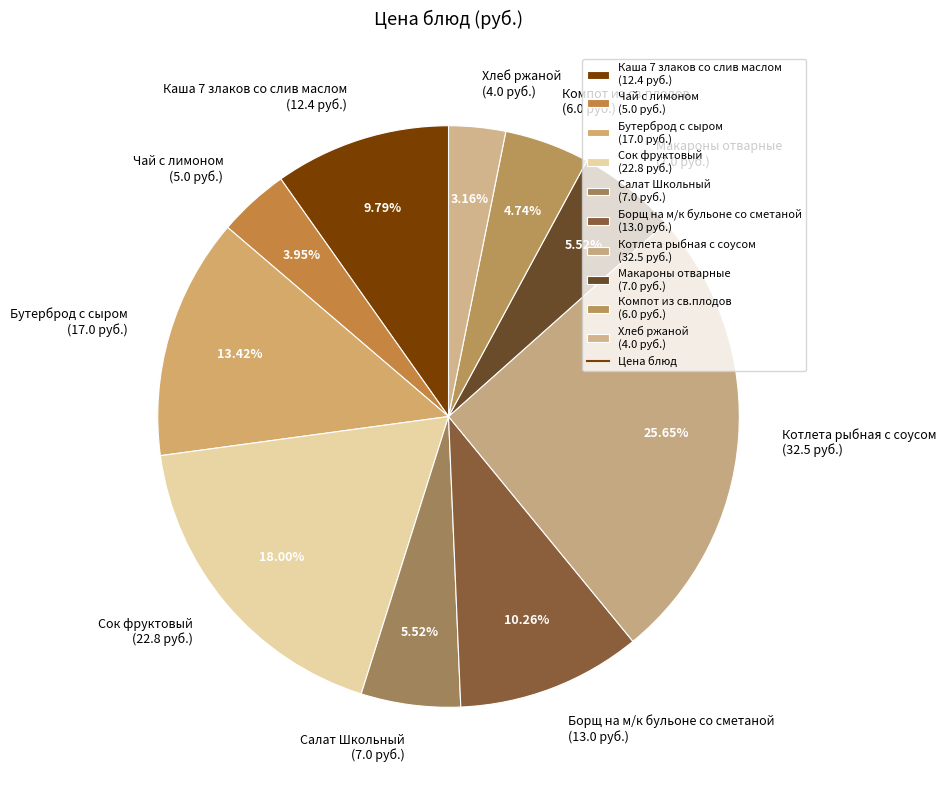

How many segments does this pie chart have?

10